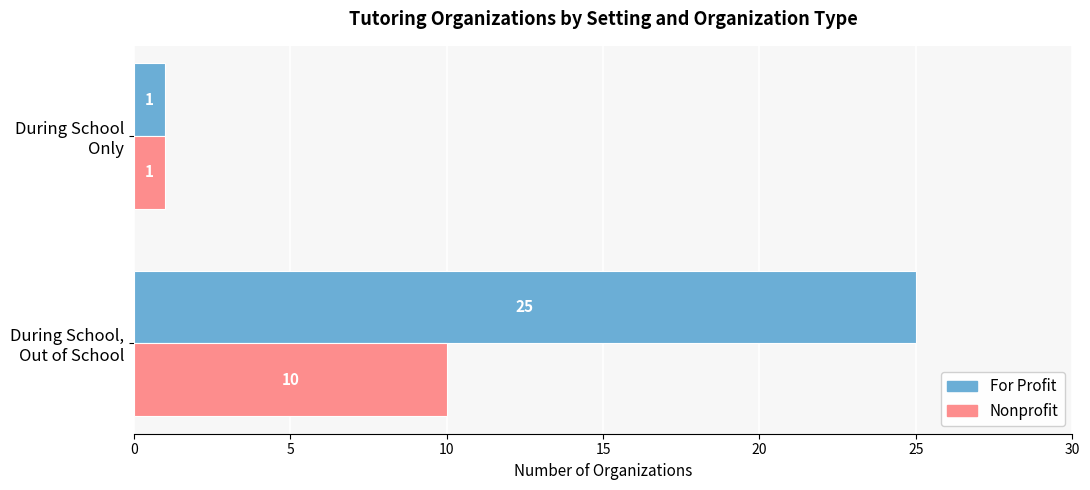

What is the average value of the Nonprofit series?

6